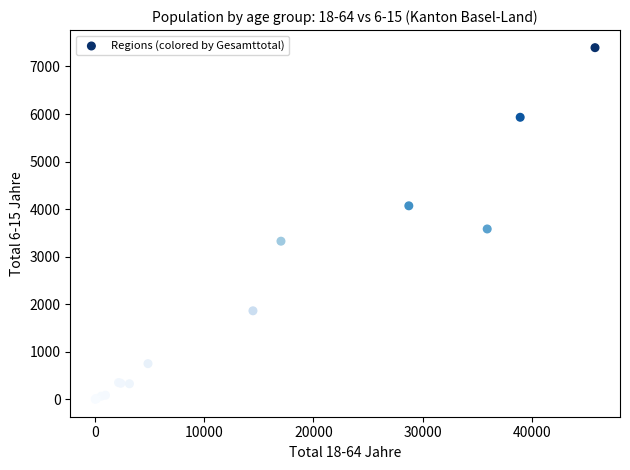

What Y value in the scatter plot is closest to 3700?

3583